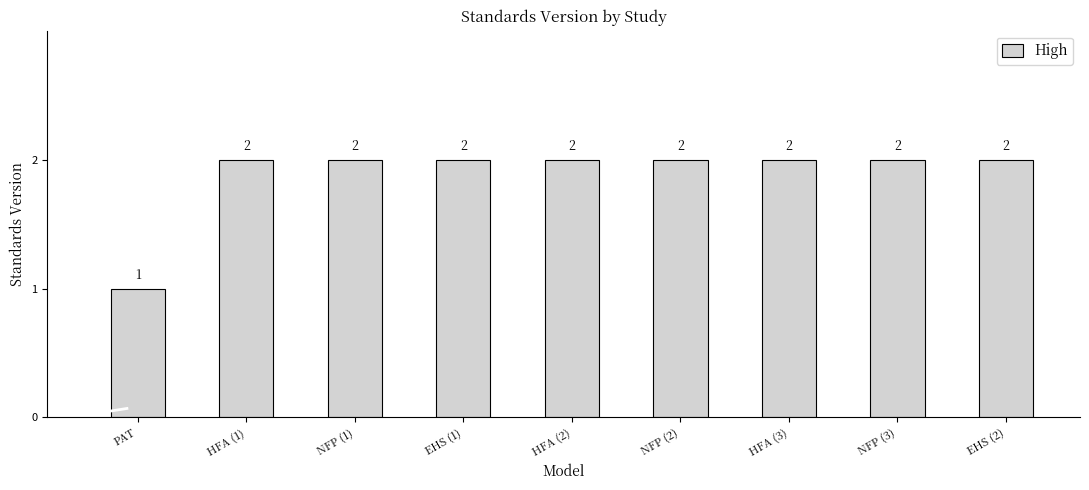

Reading right to left, what are all the values shown in this chart?

2	2	2	2	2	2	2	2	1